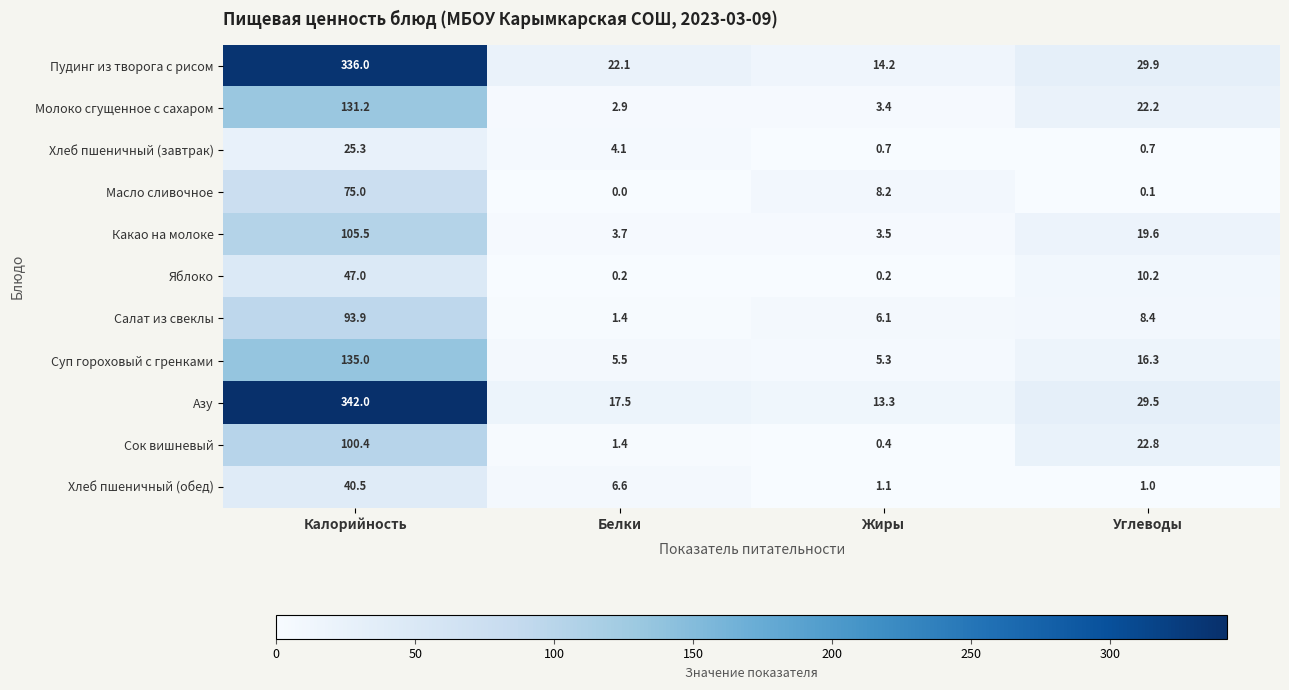

At Углеводы, list the series in order from smallest to largest.

Масло сливочное, Хлеб пшеничный (завтрак), Хлеб пшеничный (обед), Салат из свеклы, Яблоко, Суп гороховый с гренками, Какао на молоке, Молоко сгущенное с сахаром, Сок вишневый, Азу, Пудинг из творога с рисом